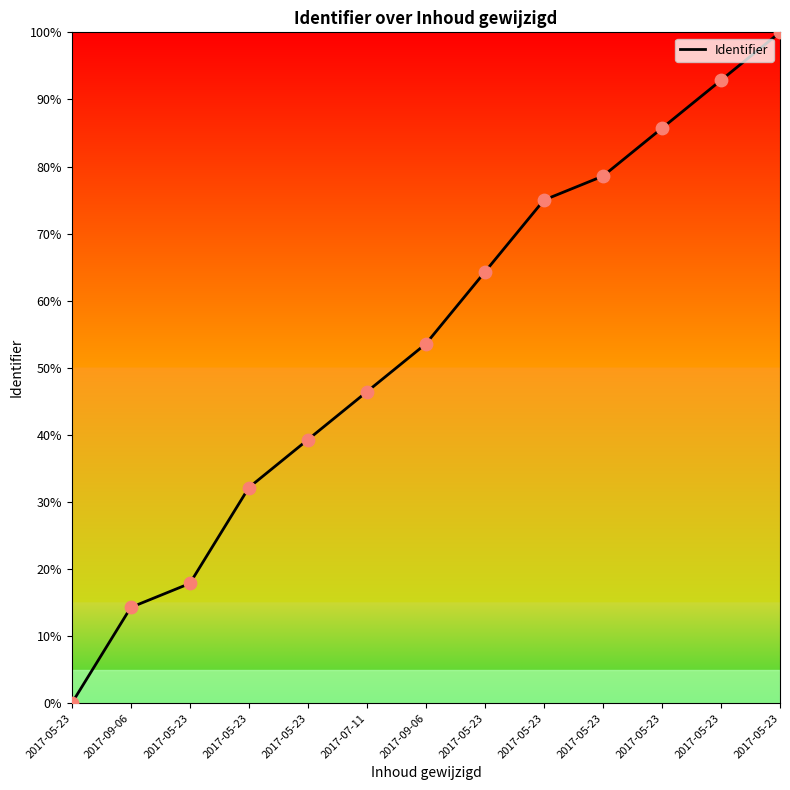

Which has a higher value, 2017-09-06 or 2017-05-23?

2017-05-23